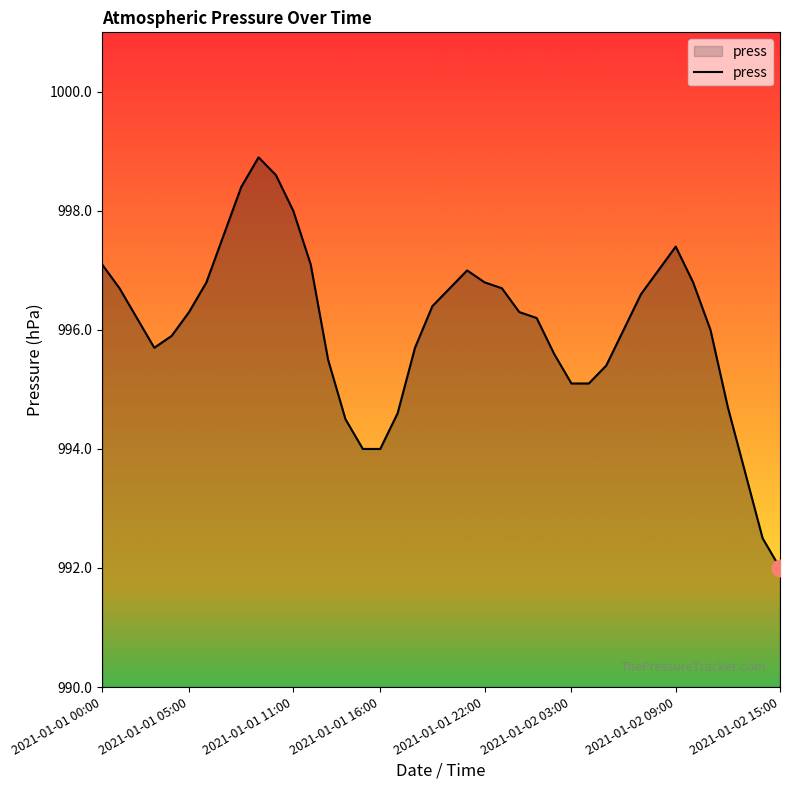

What is the smallest value displayed?

992.0